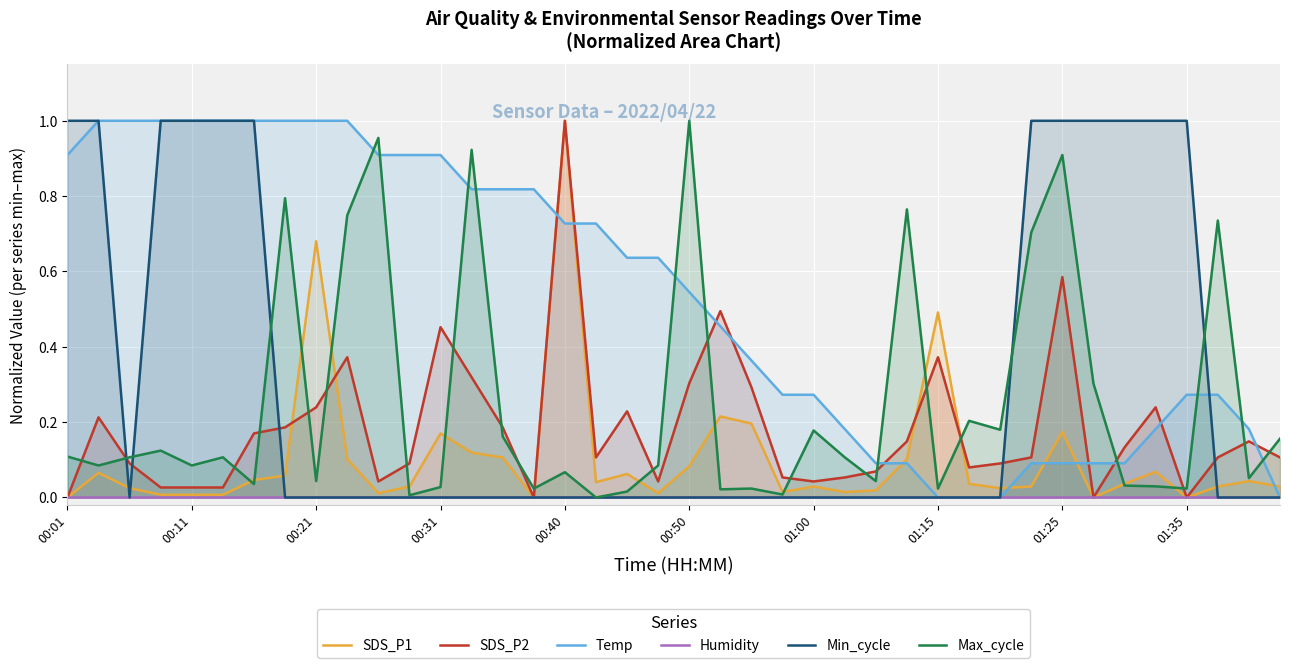

True or false: Temp has a value of 1.2 at 00:31.

False